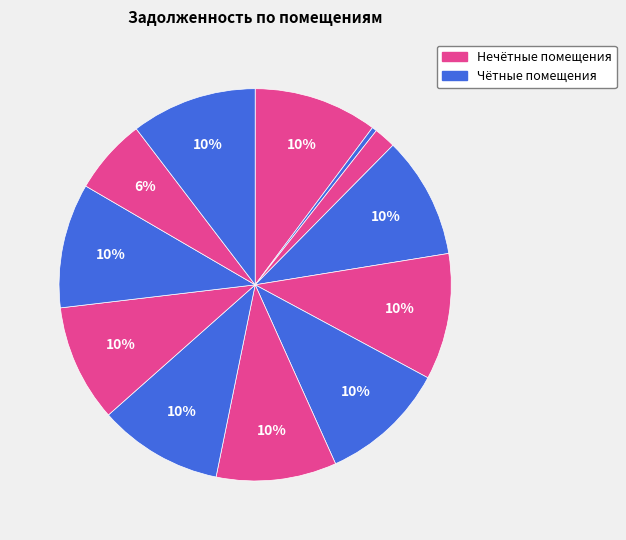

Is there any slice that represents more than half of the pie?

No